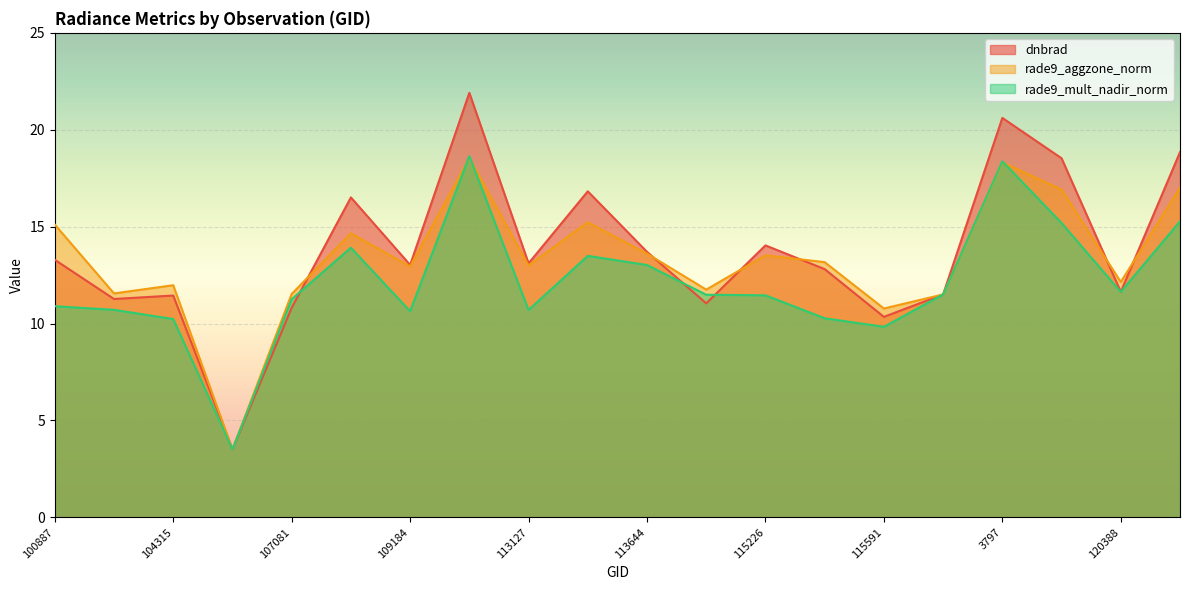

What position from the left is 120388?

19